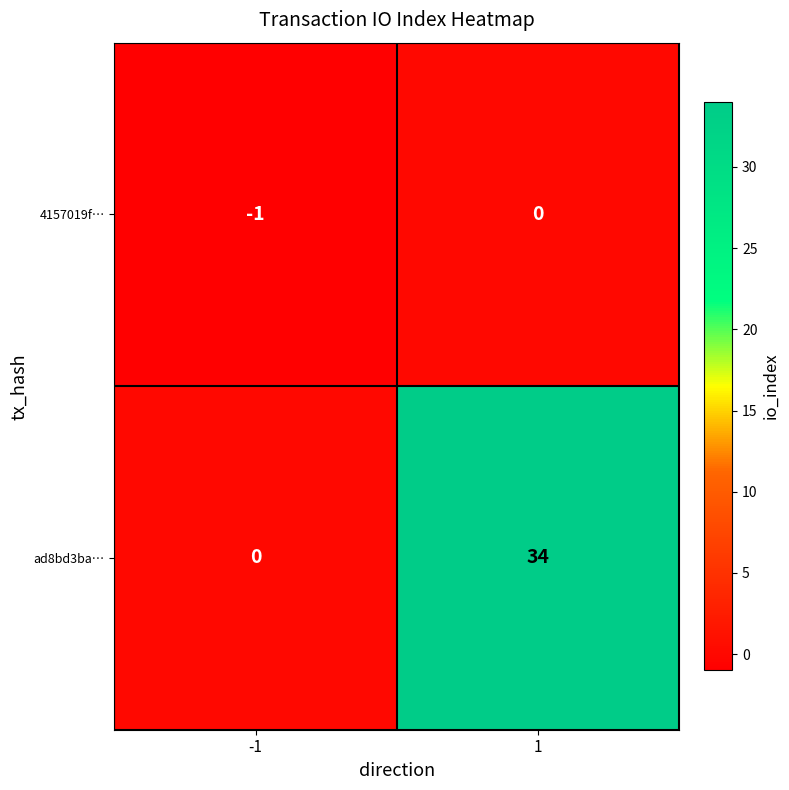

What is the difference between the maximum and minimum values in the ad8bd3ba… series?

34